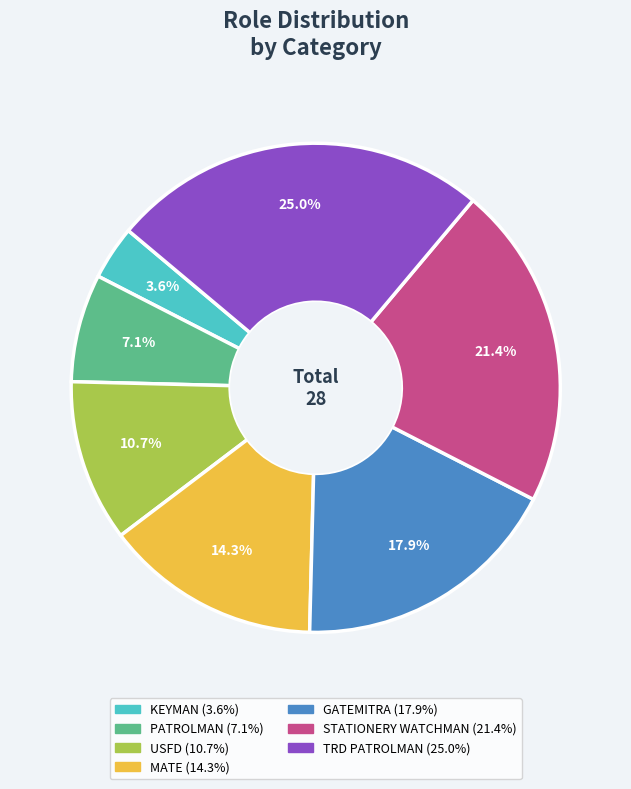

To the nearest percent, what percentage of the pie is KEYMAN?

4%